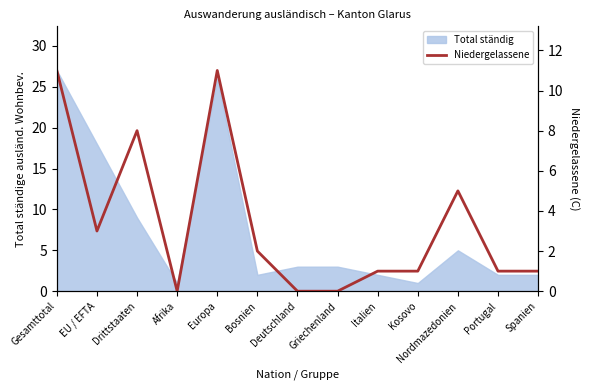

Which has a higher value, EU / EFTA or Griechenland?

EU / EFTA